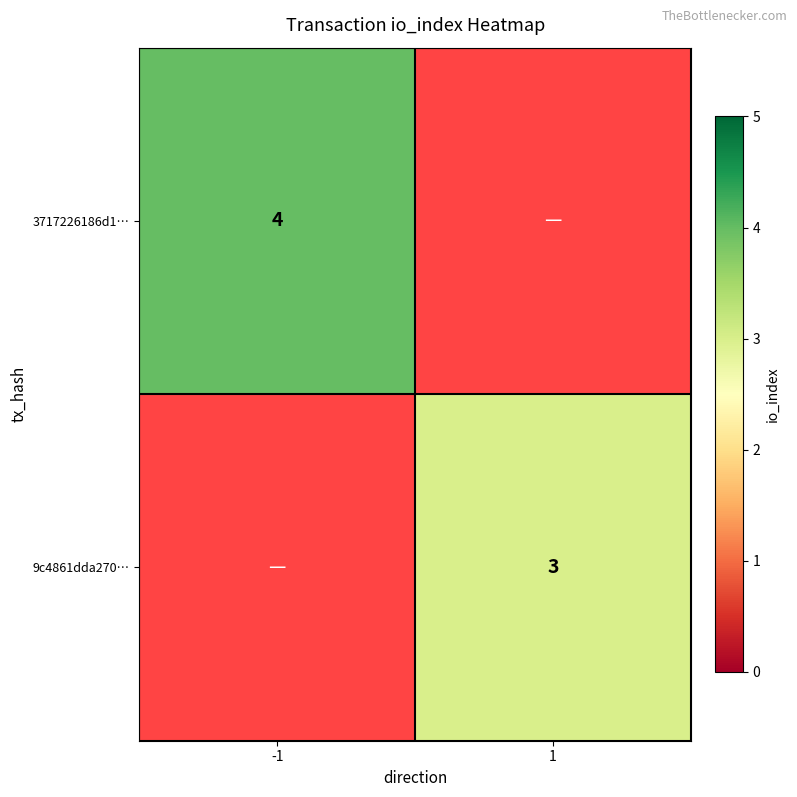

The value of 3717226186d1… at -1 is 1. True or false?

False